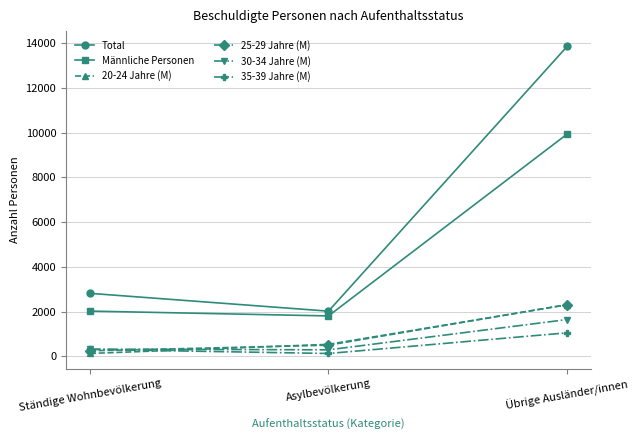

List the labels in order of 25-29 Jahre (M) value, smallest first.

Ständige Wohnbevölkerung, Asylbevölkerung, Übrige Ausländer/innen